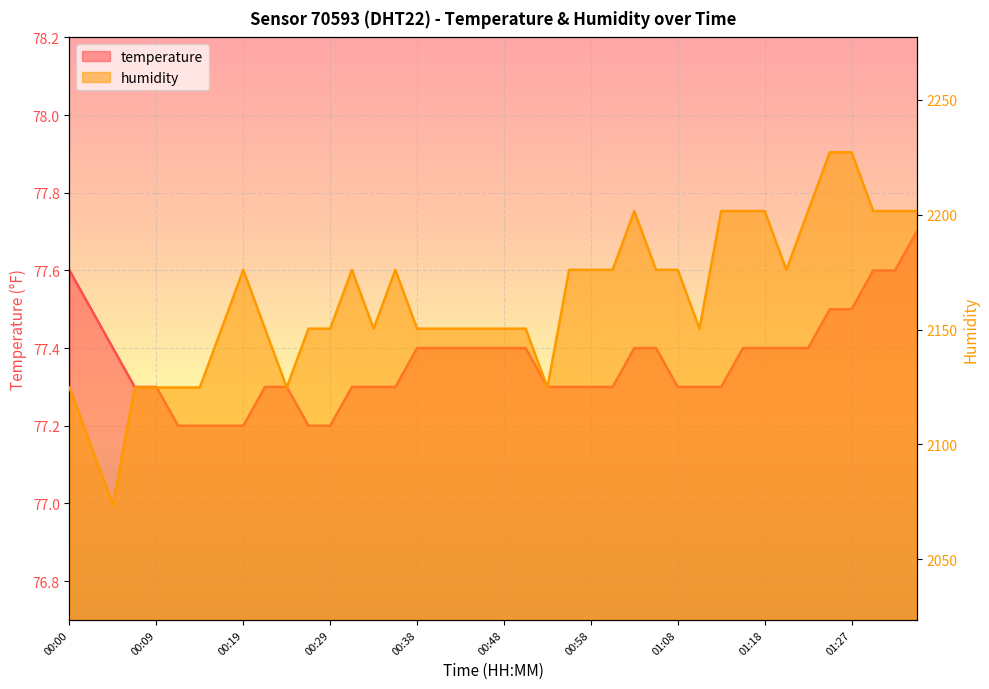

Reading left to right, what are all the values shown in this chart?

temperature: 00:00=77.6	00:02=77.5	00:04=77.4	00:07=77.3	00:09=77.3	00:12=77.2	00:14=77.2	00:17=77.2	00:19=77.2	00:21=77.3	00:24=77.3	00:26=77.2	00:29=77.2	00:31=77.3	00:34=77.3	00:36=77.3	00:38=77.4	00:41=77.4	00:43=77.4	00:46=77.4	00:48=77.4	00:51=77.4	00:53=77.3	00:56=77.3	00:58=77.3	01:00=77.3	01:03=77.4	01:06=77.4	01:08=77.3	01:10=77.3	01:13=77.3	01:15=77.4	01:18=77.4	01:20=77.4	01:23=77.4	01:25=77.5	01:27=77.5	01:30=77.6	01:32=77.6	01:35=77.7
humidity: 00:00=2124.8	00:02=2099.2	00:04=2073.6	00:07=2124.8	00:09=2124.8	00:12=2124.8	00:14=2124.8	00:17=2150.4	00:19=2176.0	00:21=2150.4	00:24=2124.8	00:26=2150.4	00:29=2150.4	00:31=2176.0	00:34=2150.4	00:36=2176.0	00:38=2150.4	00:41=2150.4	00:43=2150.4	00:46=2150.4	00:48=2150.4	00:51=2150.4	00:53=2124.8	00:56=2176.0	00:58=2176.0	01:00=2176.0	01:03=2201.6	01:06=2176.0	01:08=2176.0	01:10=2150.4	01:13=2201.6	01:15=2201.6	01:18=2201.6	01:20=2176.0	01:23=2201.6	01:25=2227.2	01:27=2227.2	01:30=2201.6	01:32=2201.6	01:35=2201.6